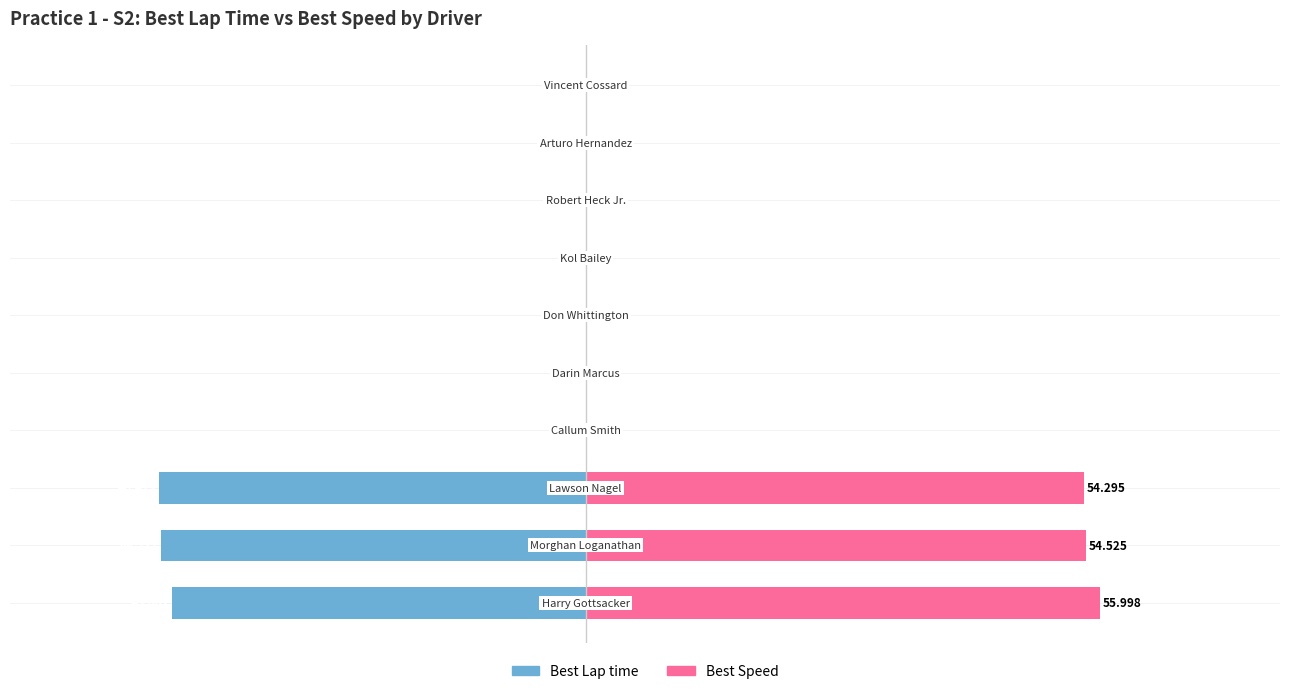

The Best Speed series shows 17.4 at 5. True or false?

False